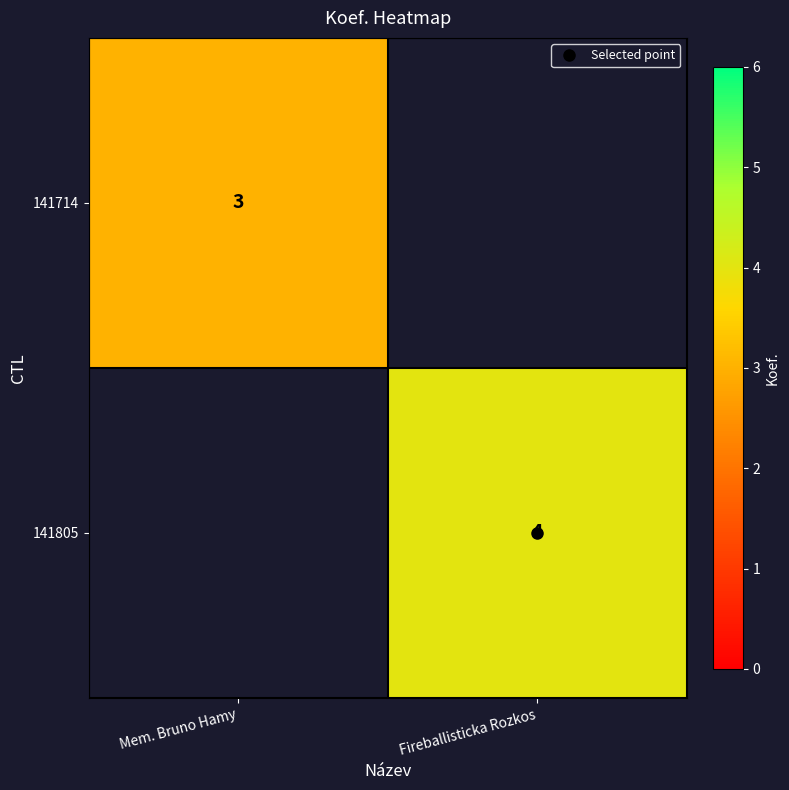

The 141805 series shows 4.0 at Fireballisticka Rozkos. True or false?

True